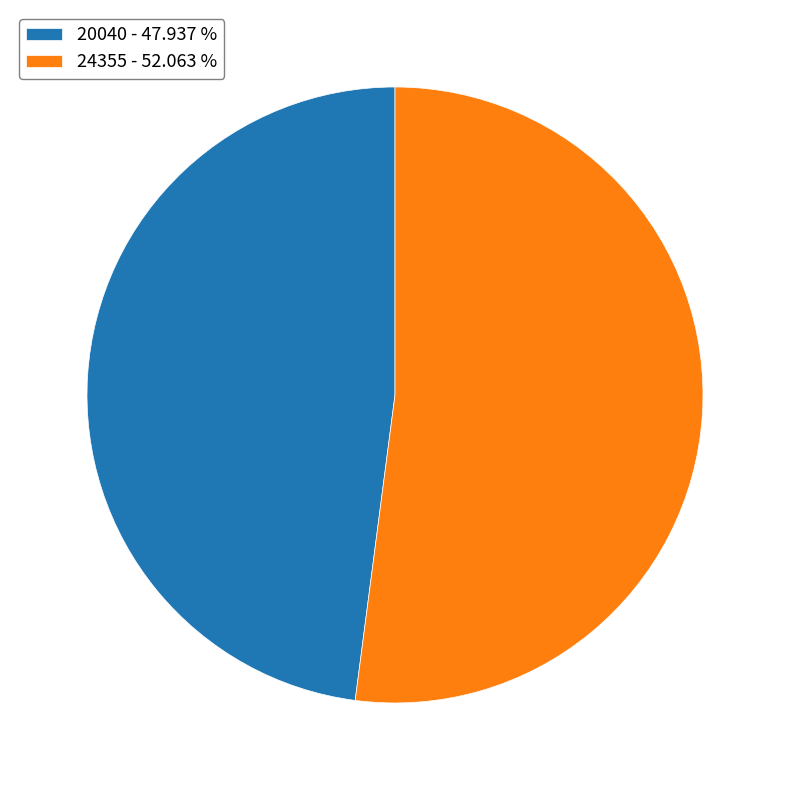

How many slices are in this pie chart?

2